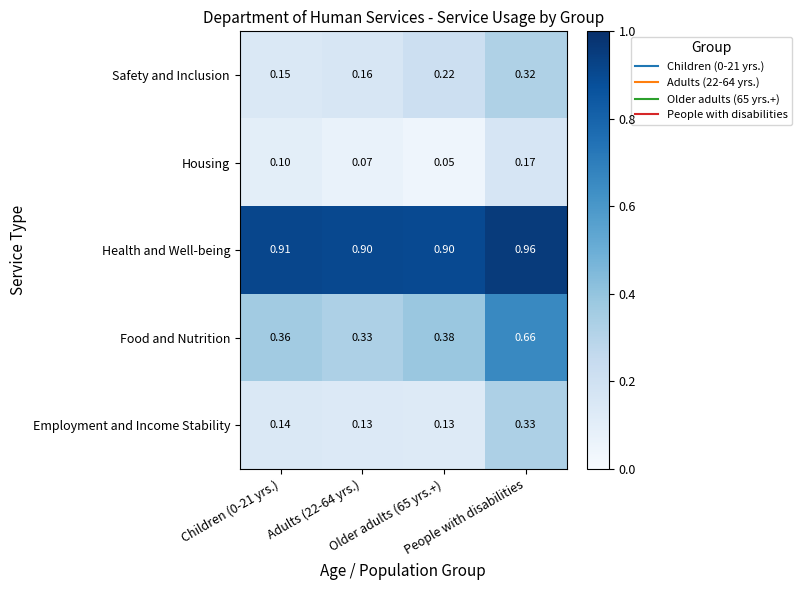

Rank the series by their maximum value, from lowest to highest.

Housing, Safety and Inclusion, Employment and Income Stability, Food and Nutrition, Health and Well-being